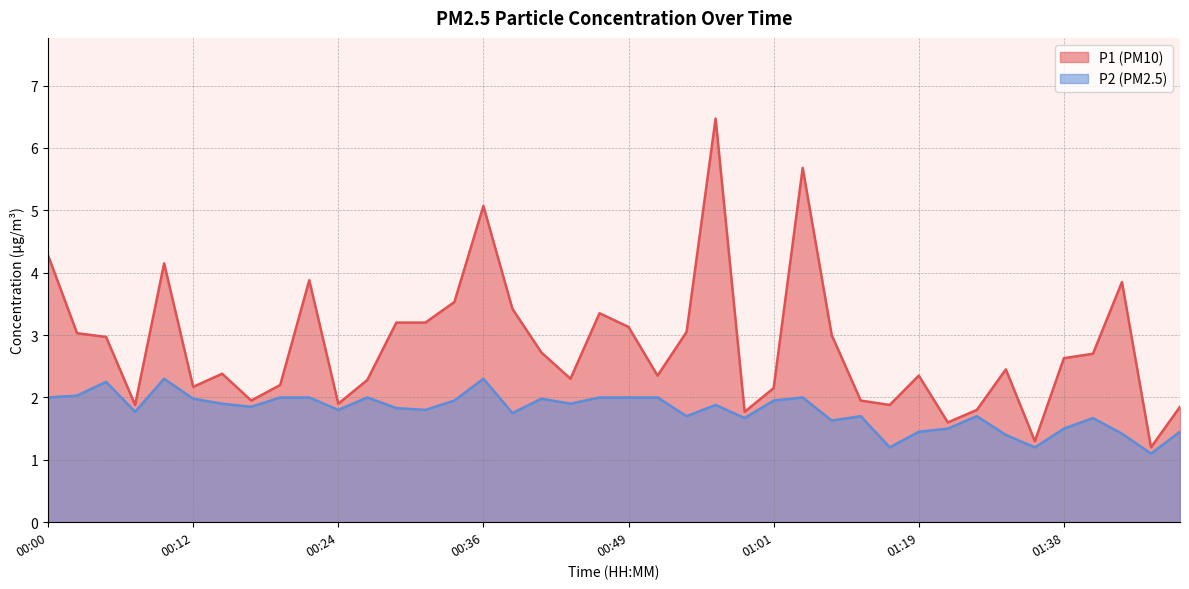

What is the value of the P2 point at the 2nd from the left?

2.0